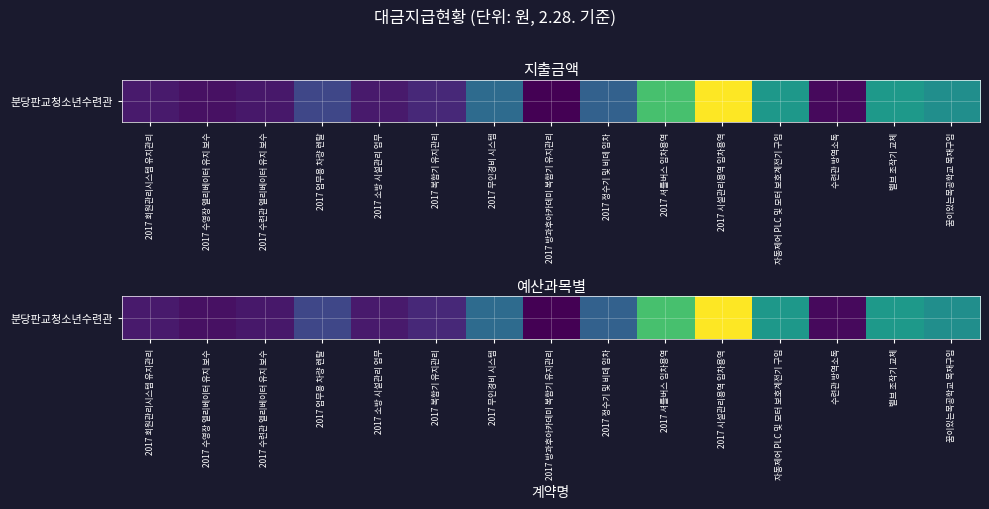

What value does the data have at 2017 복합기 유지관리?

5.4